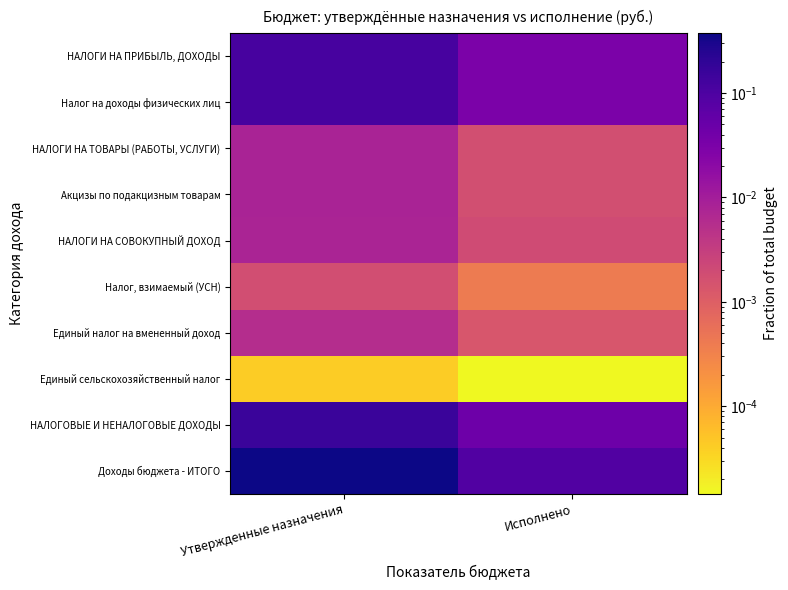

Count the number of categories in the chart.

2